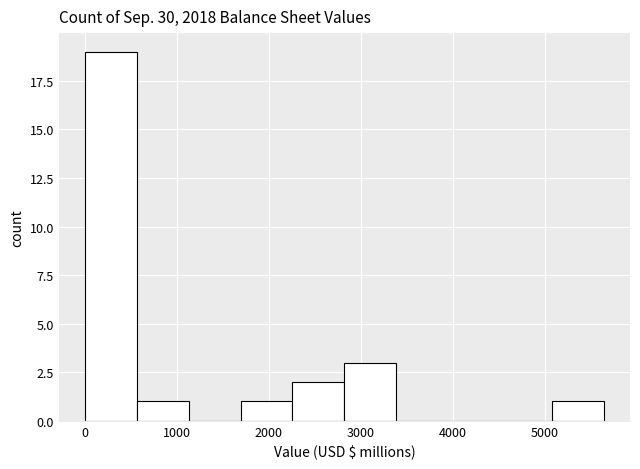

Reading left to right, transcribe this chart: for each bar, give the range it covers on the x-axis and its height. Neither the bar edges nor the heights are printed on the chart, so give them approximately, as read against the axes.

0 to 600: 19
600 to 1100: 1
1100 to 1700: 0
1700 to 2300: 1
2300 to 2800: 2
2800 to 3400: 3
3400 to 4000: 0
4000 to 4500: 0
4500 to 5100: 0
5100 to 5600: 1